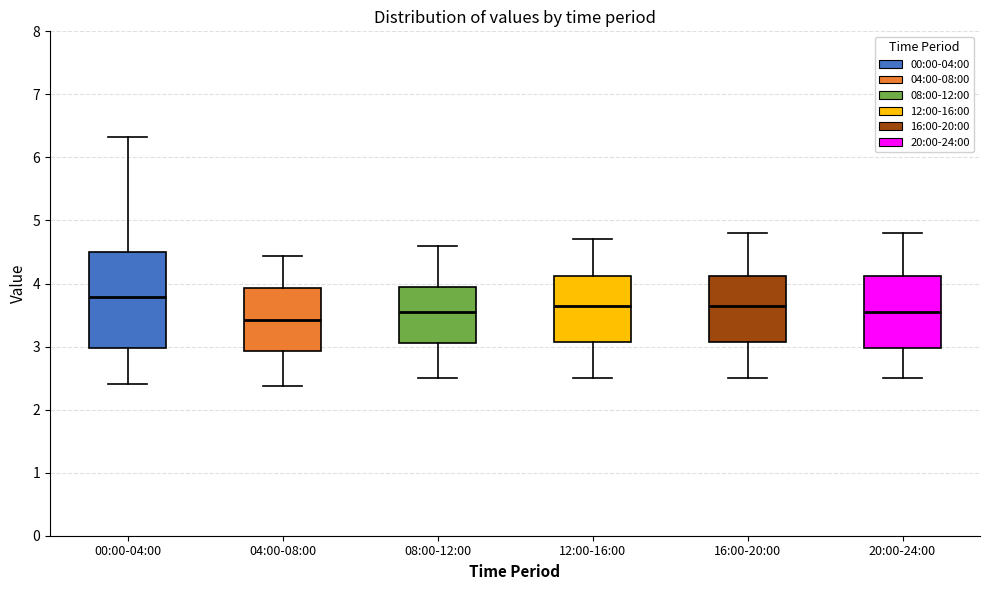

Which box's median line is the highest?

00:00-04:00